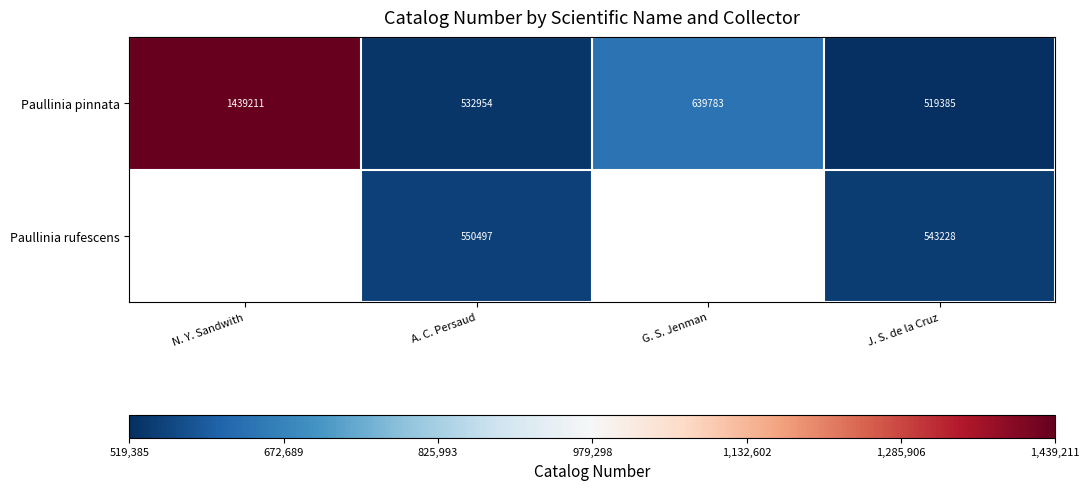

At which category does the chart reach its peak across all series?

N. Y. Sandwith